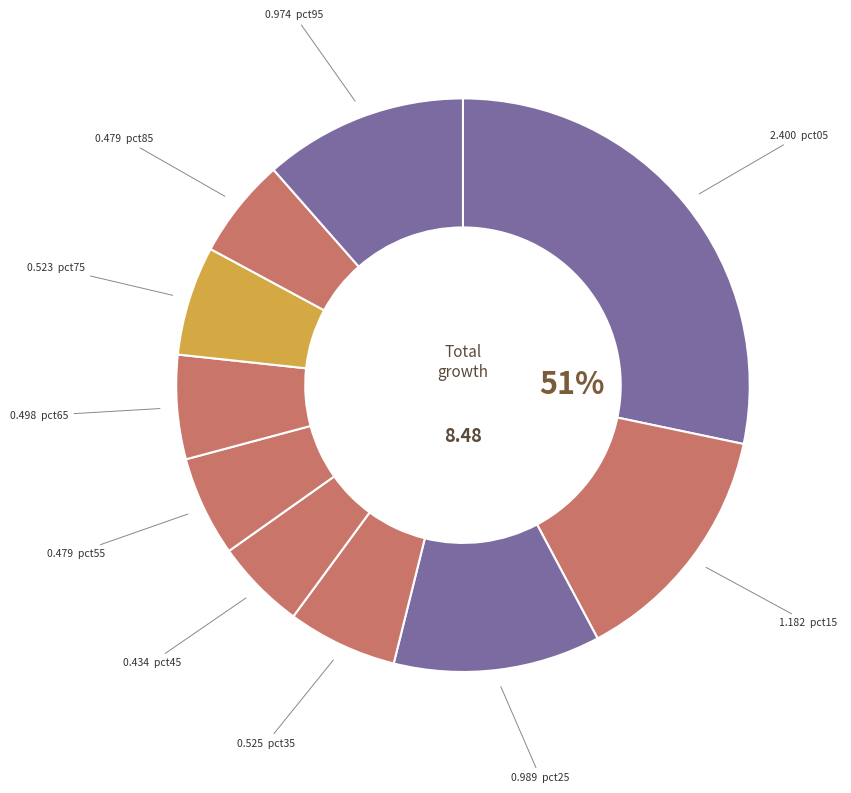

Is the sum of pct95 and pct35 greater than half?

No